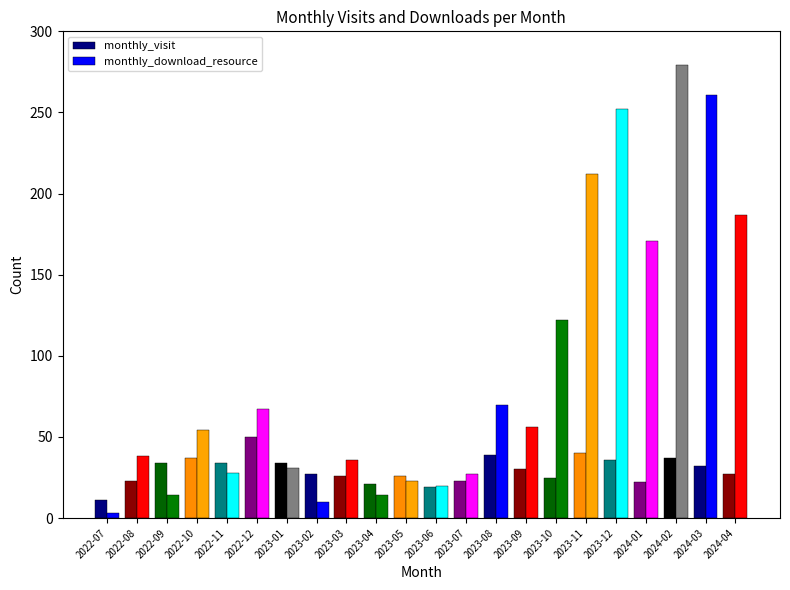

Does the chart contain stacked bars?

No